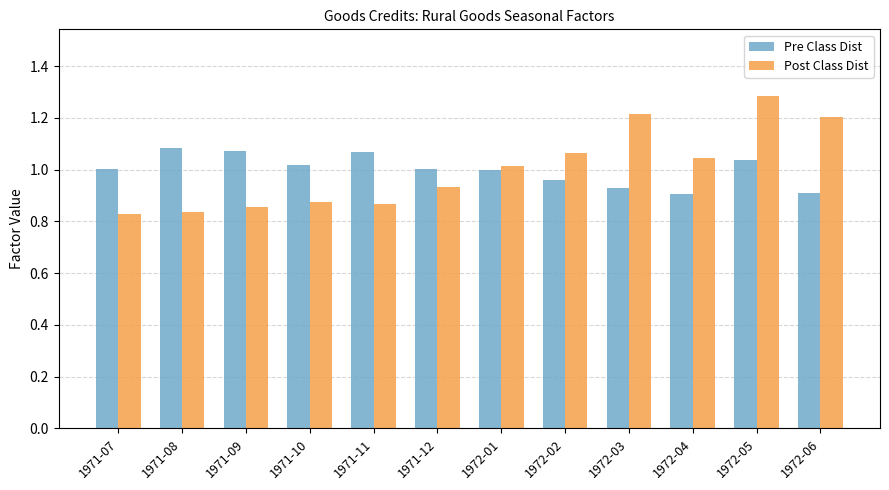

At 1972-03, list the series in order from largest to smallest.

Post Class Dist, Pre Class Dist